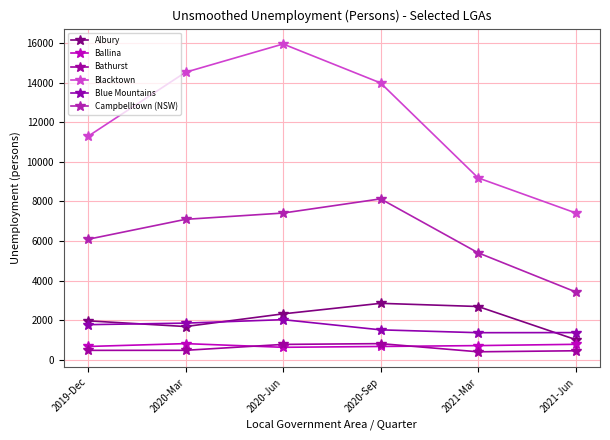

Is this an area chart (filled region under the line)?

No